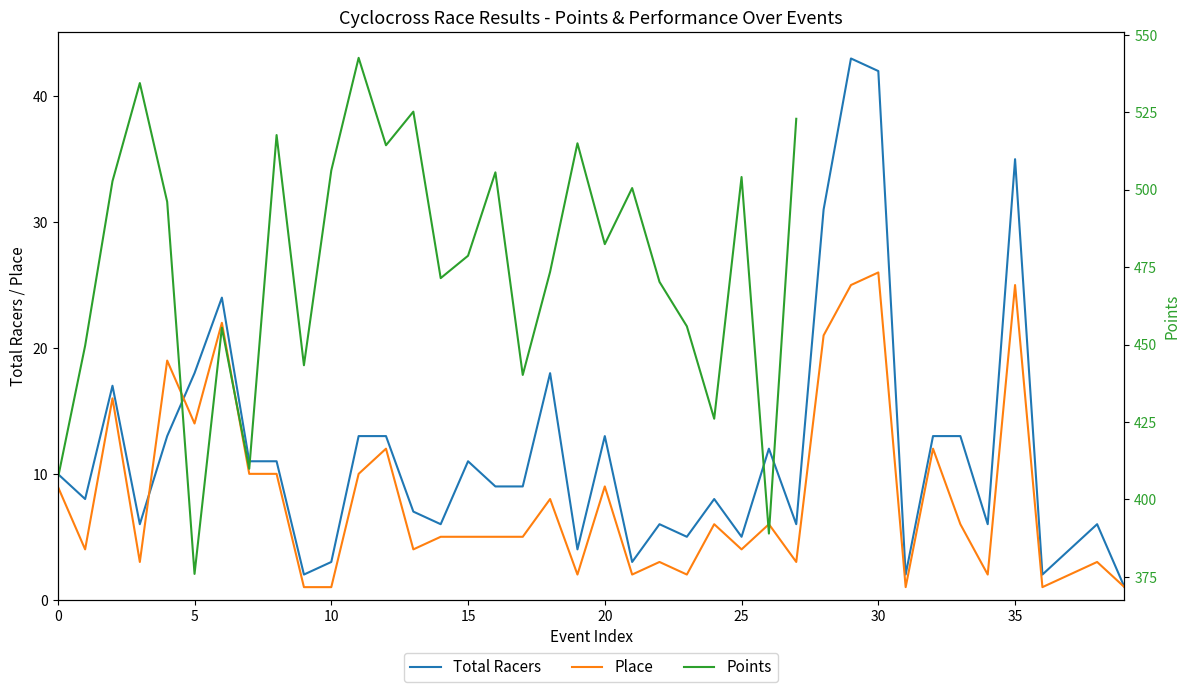

True or false: Points has more than 1 points higher than both neighbors.

True